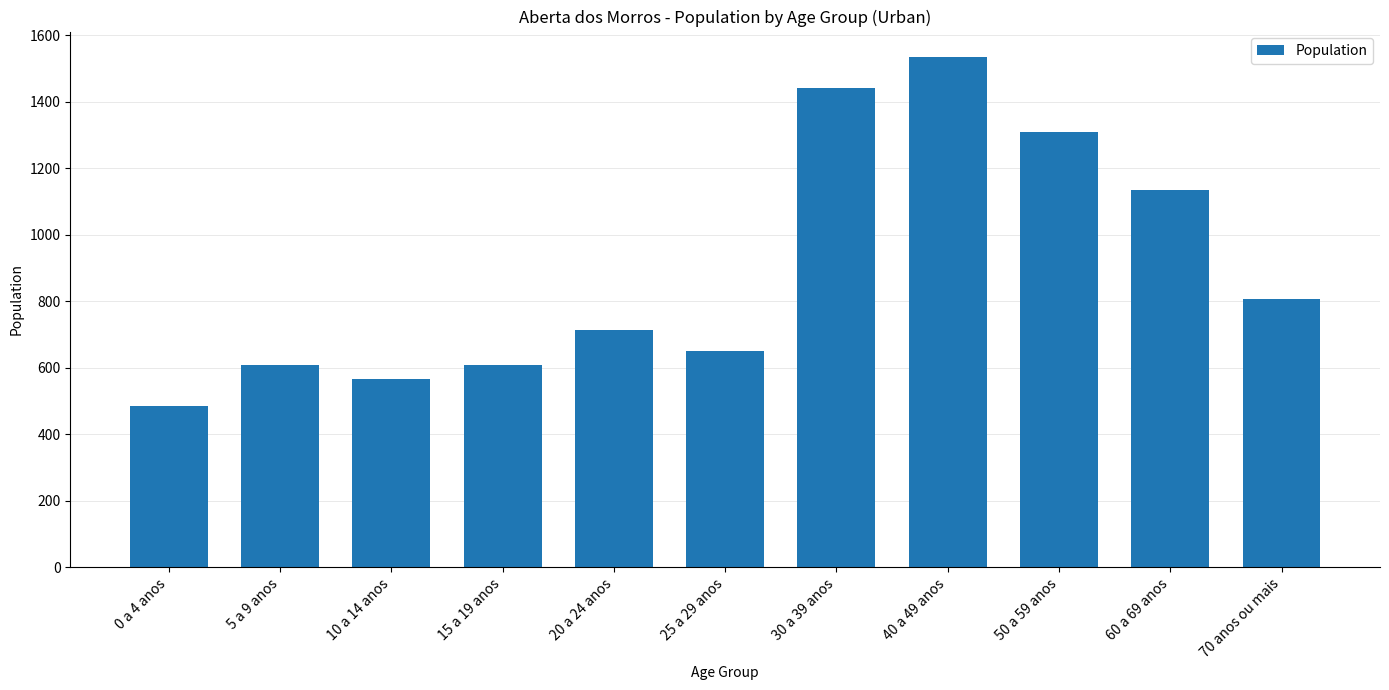

What is the ratio of the value at 70 anos ou mais to the value at 40 a 49 anos?

0.5